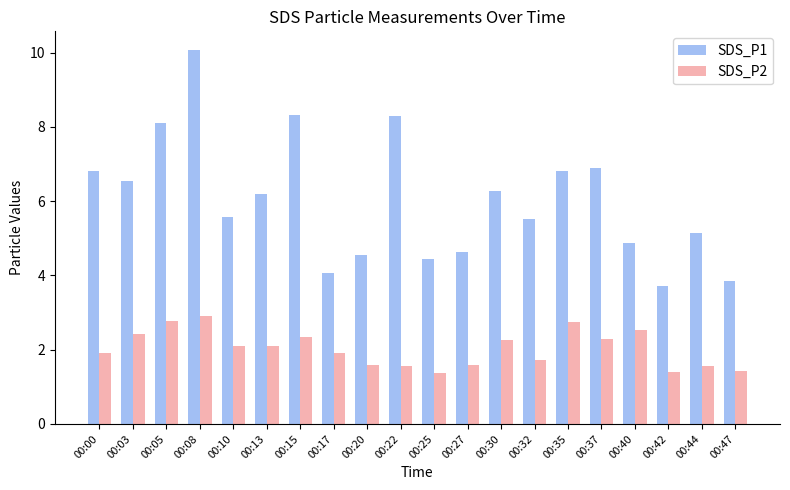

Rank the series by their maximum value, from lowest to highest.

SDS_P2, SDS_P1